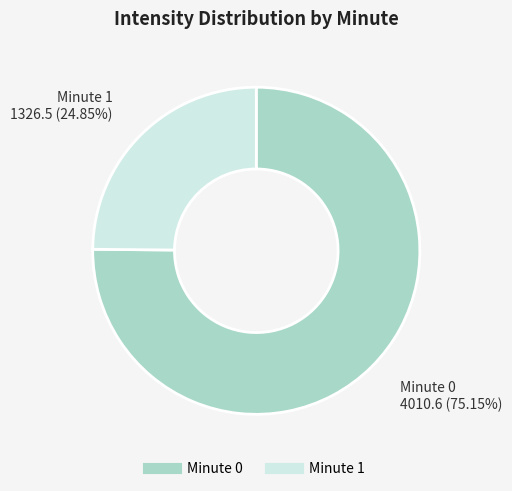

Is there a majority slice in this chart?

Yes